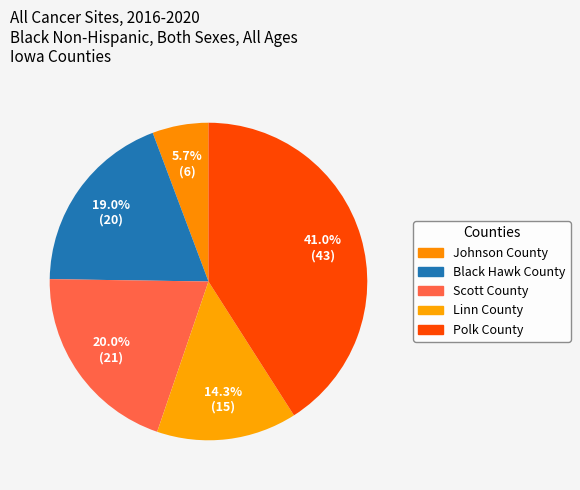

To the nearest percent, what is the difference between the largest and smallest slice percentages?

35%